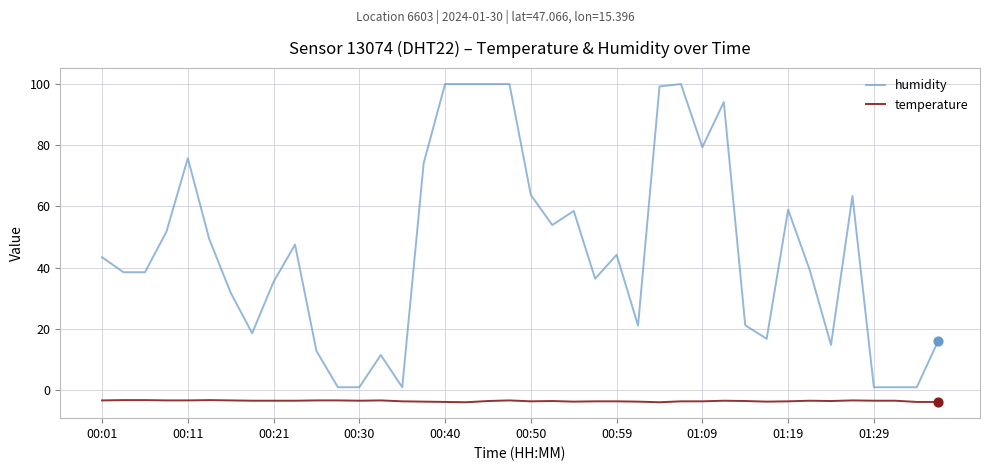

Which series has the largest total across all categories?

humidity